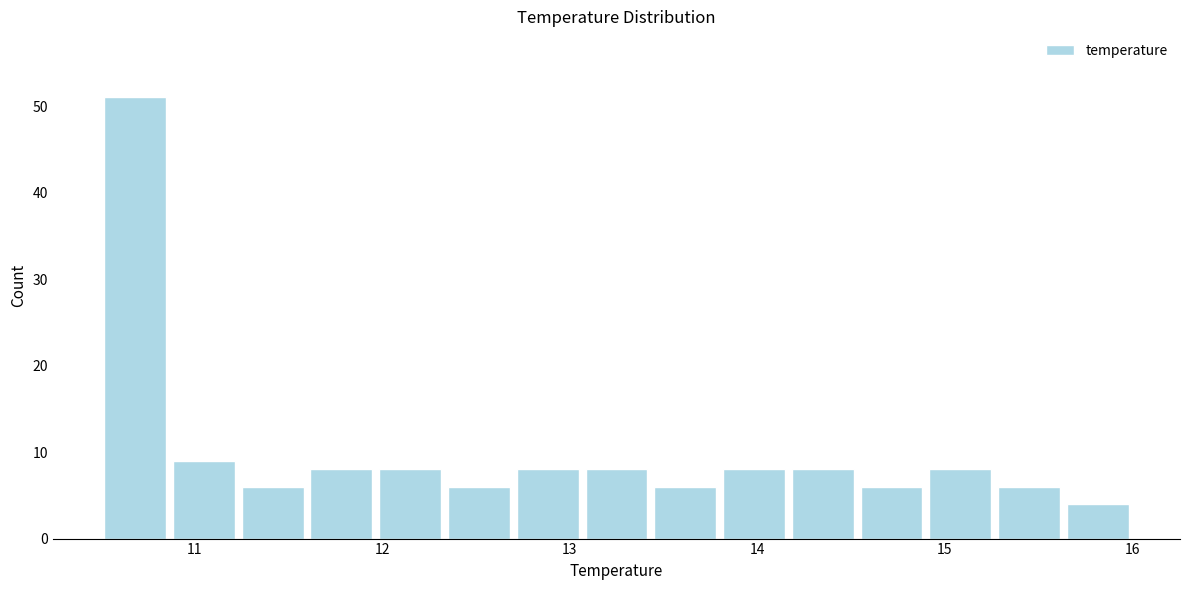

Around what value on the x-axis is the tallest bar? Give the approximate position of its centre, as read against the axis.

10.7